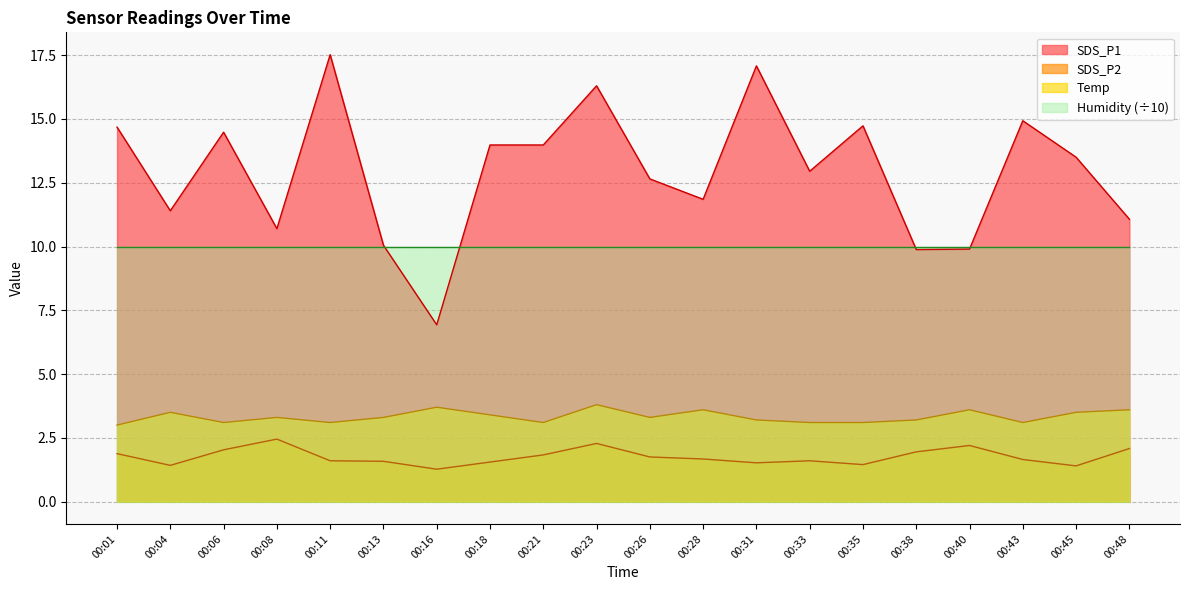

Count the number of categories in the chart.

20